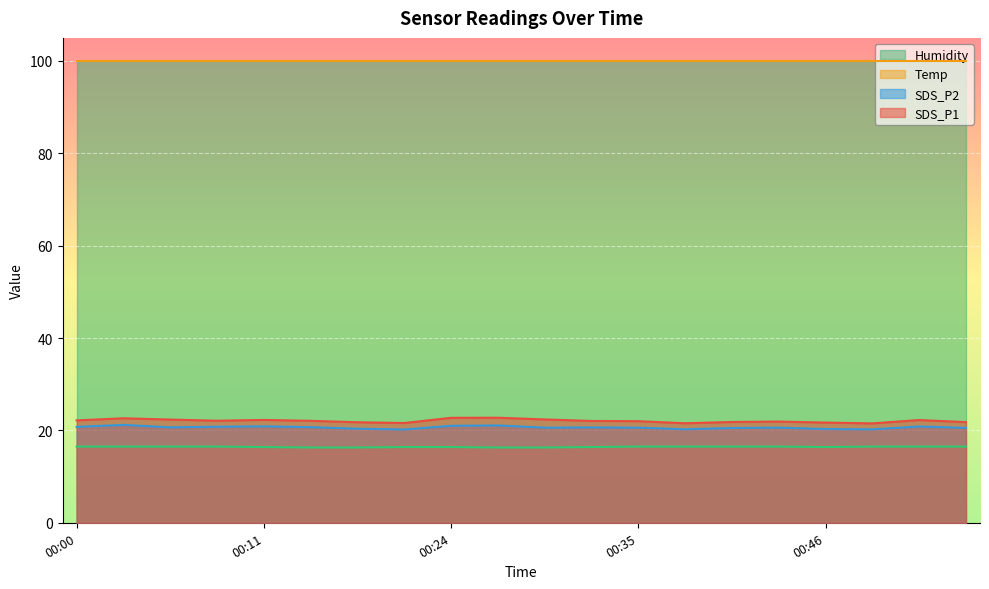

True or false: Temp and SDS_P2 intersect in this chart.

False